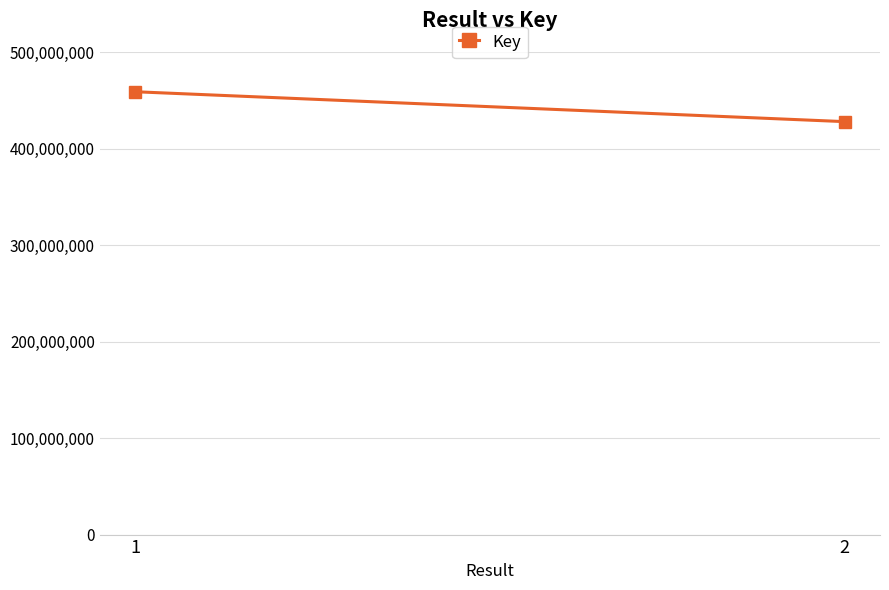

The value at 2 is 427857244. True or false?

True